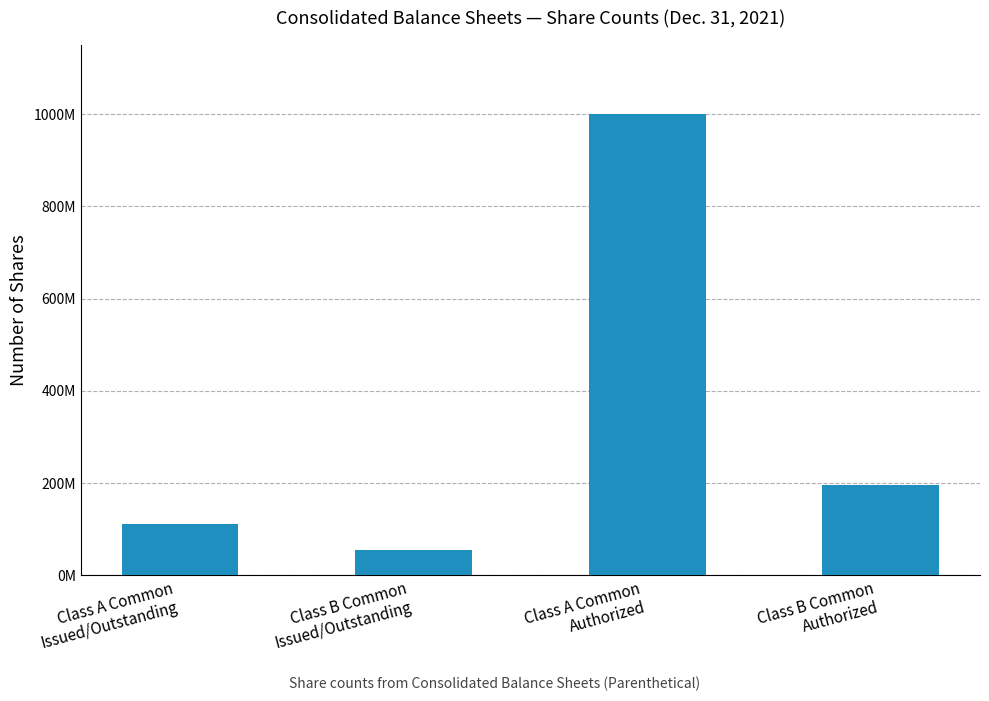

Does the chart contain any negative values?

No